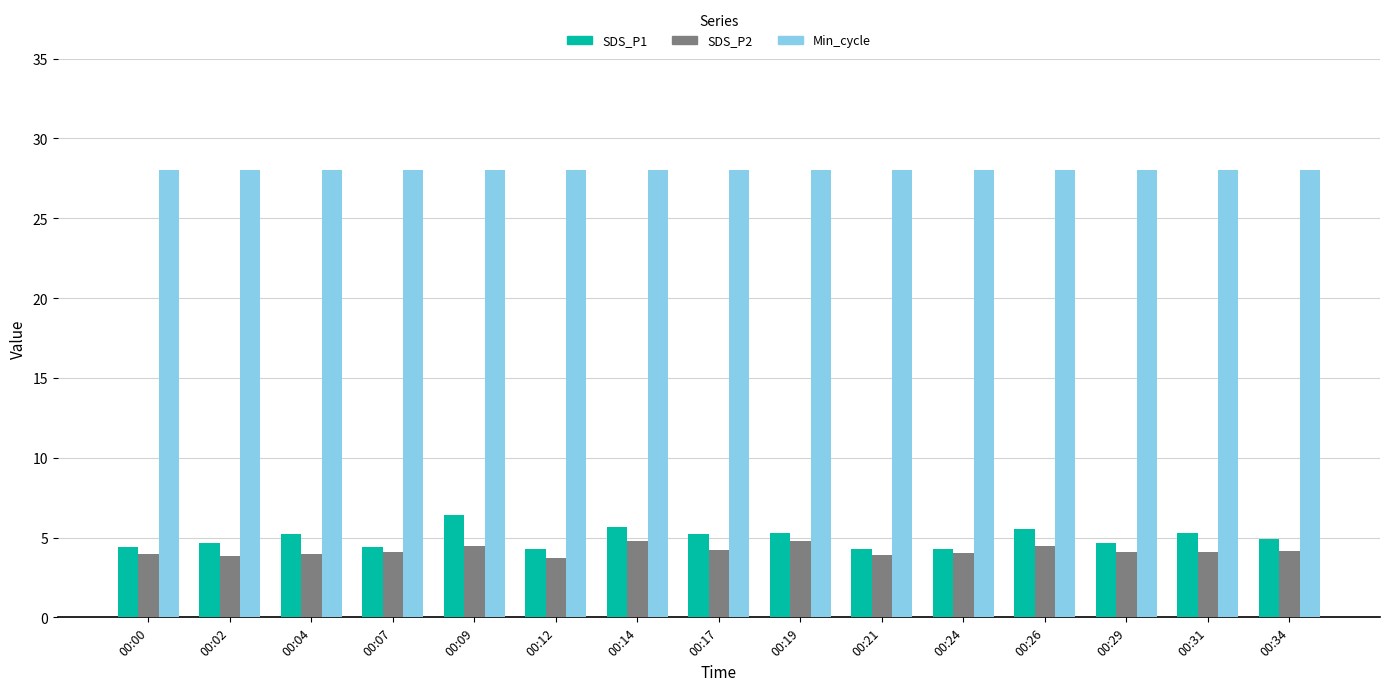

Is the value of SDS_P1 at 00:14 greater than the value of Min_cycle at 00:17?

No